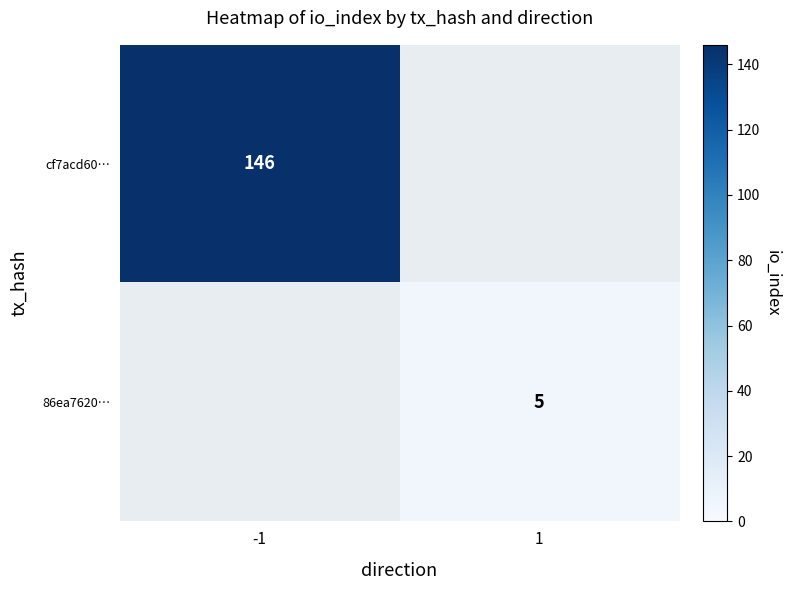

The value of cf7acd60… at -1 is 146. True or false?

True